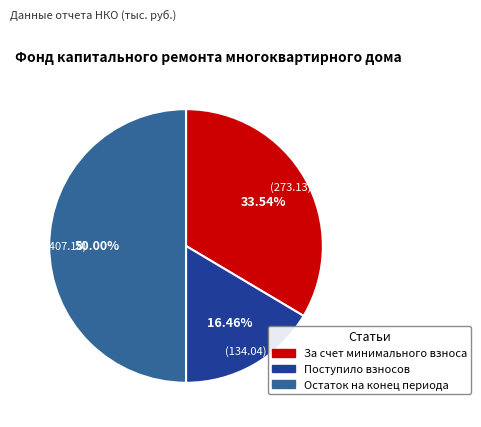

Which category has the biggest portion of the pie?

Остаток на конец периода